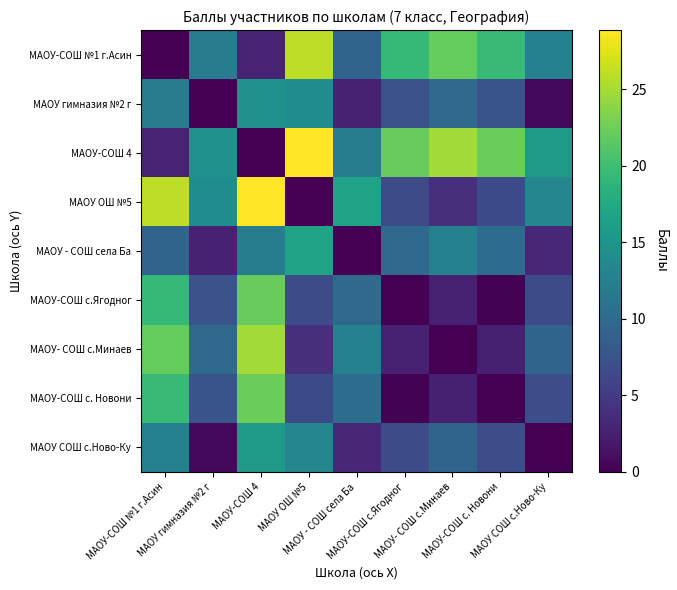

Between МАОУ-СОШ с.Ягодног and МАОУ-СОШ с. Новони, which is larger?

МАОУ-СОШ с. Новони